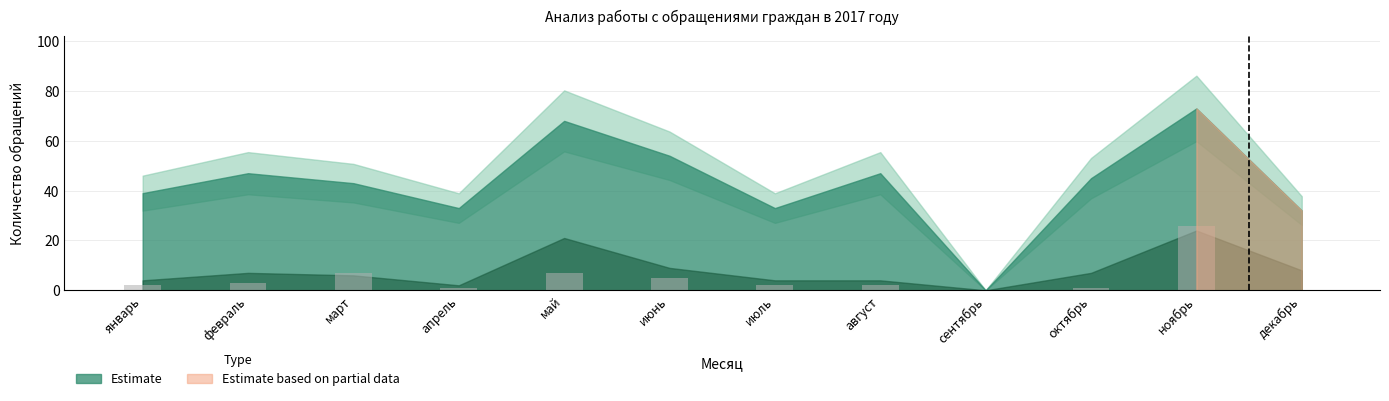

The chart shows a value of 12 at май. True or false?

False